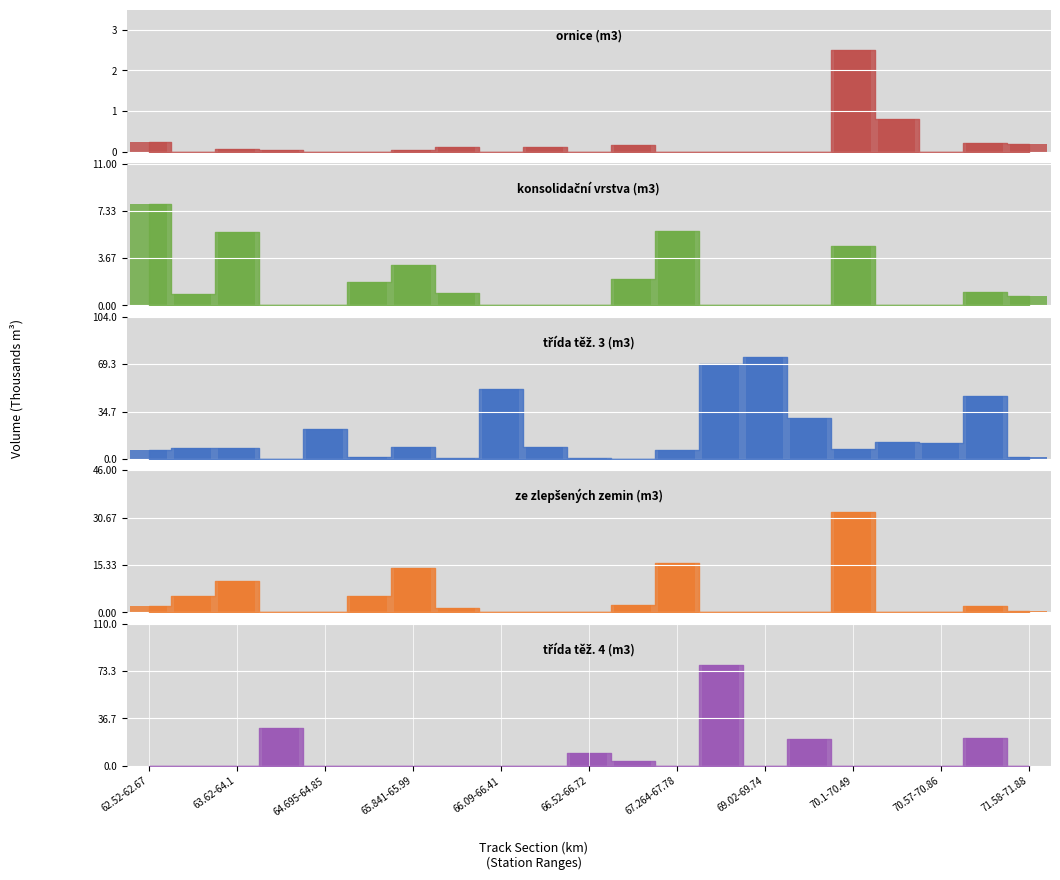

Where is třída těž. 3 (m3) nearest to the value 37?

15